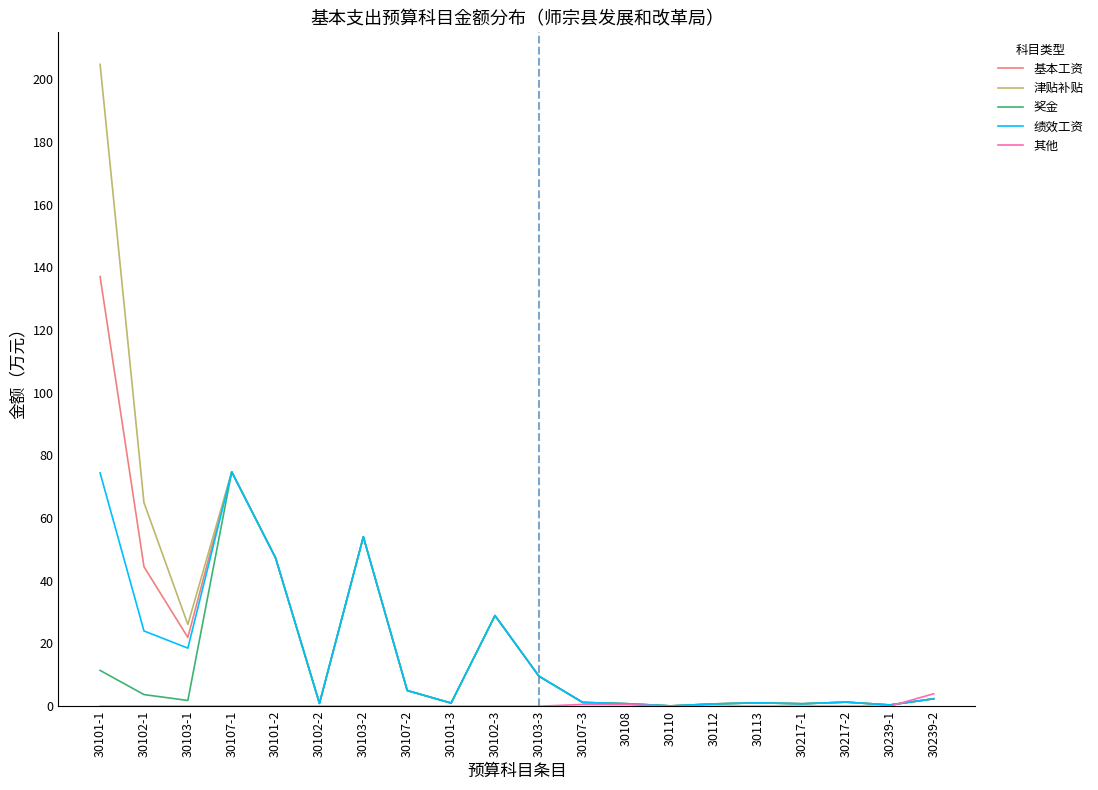

The 绩效工资 series shows 0.8 at 30108. True or false?

True